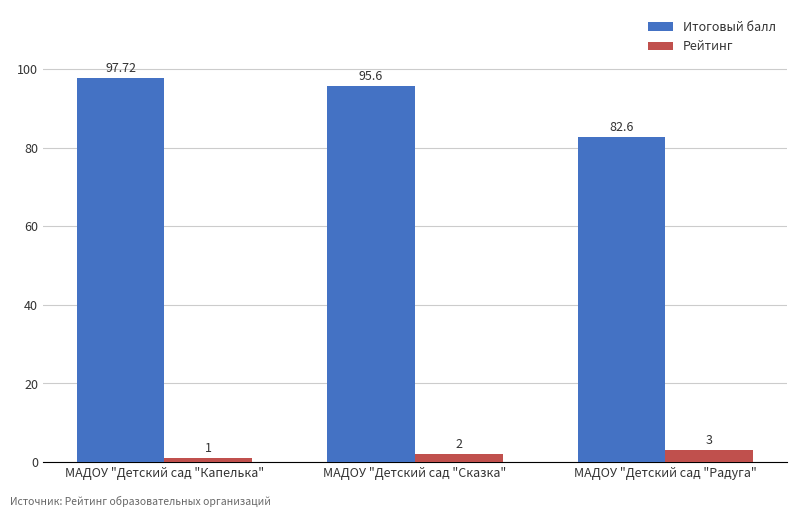

Rank the series by their maximum value, from highest to lowest.

Итоговый балл, Рейтинг